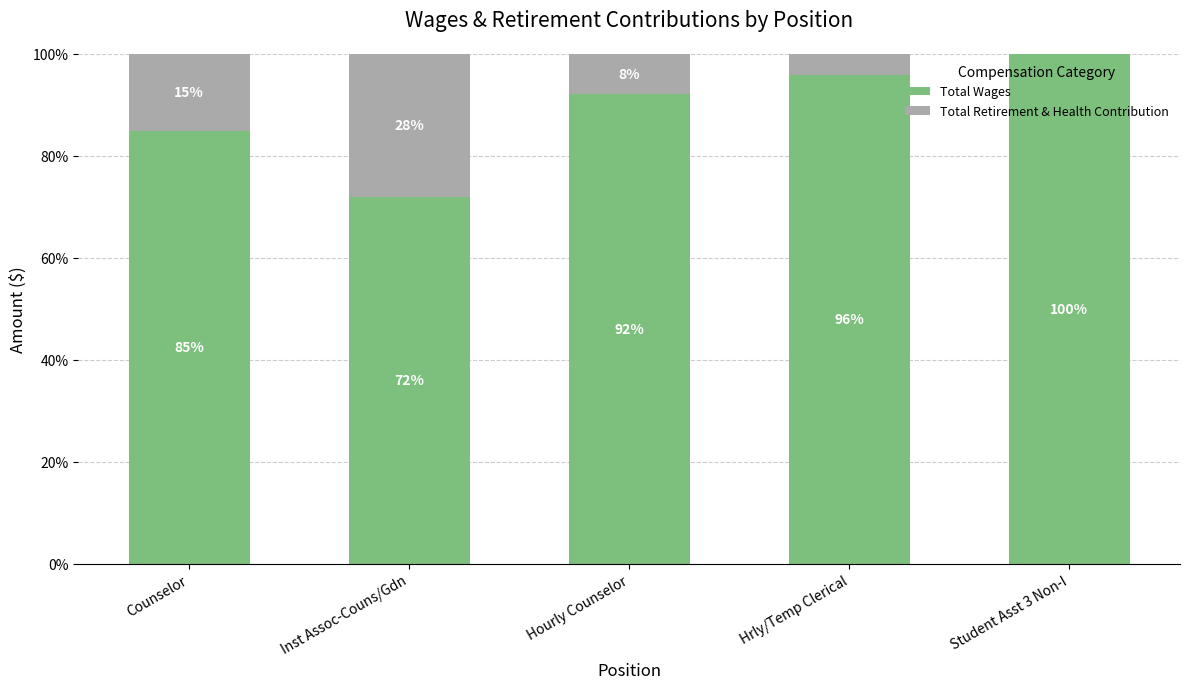

What is the total value across all series at Inst Assoc-Couns/Gdn?

100.0